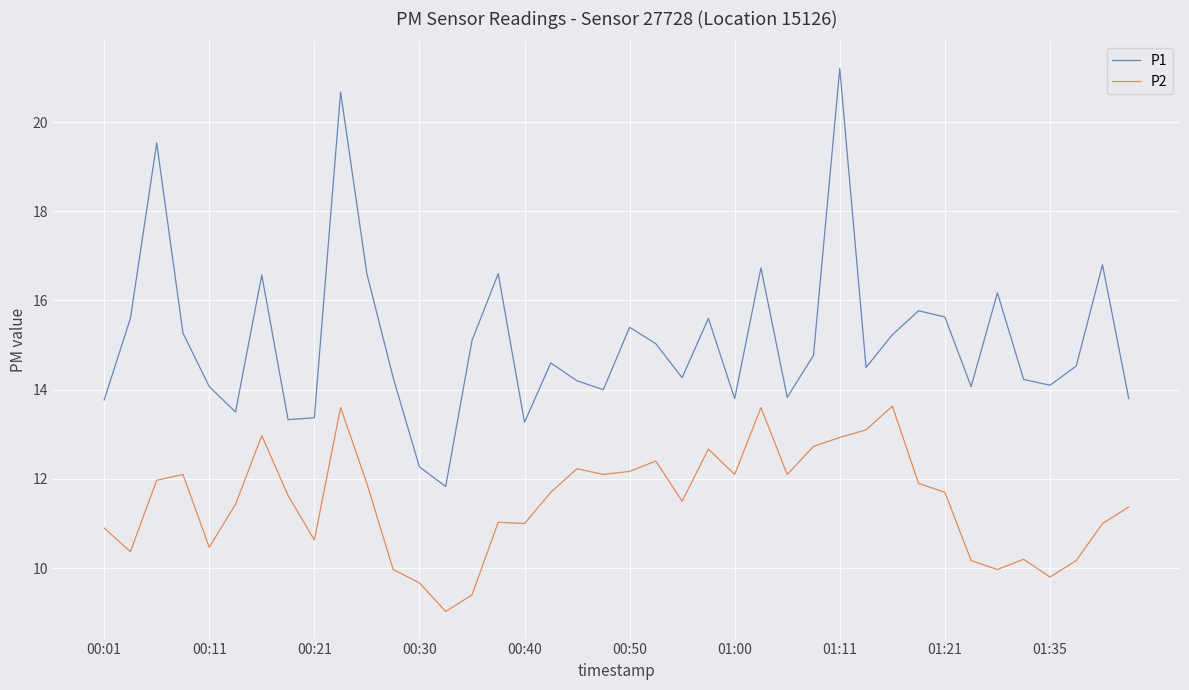

What is the minimum value for P2?

9.0